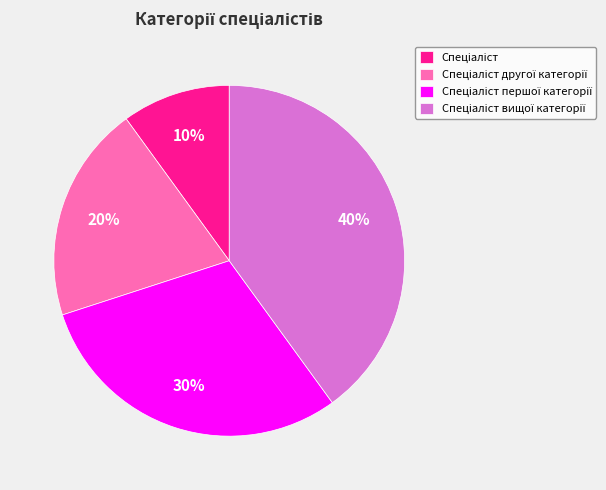

Is there a majority slice in this chart?

No